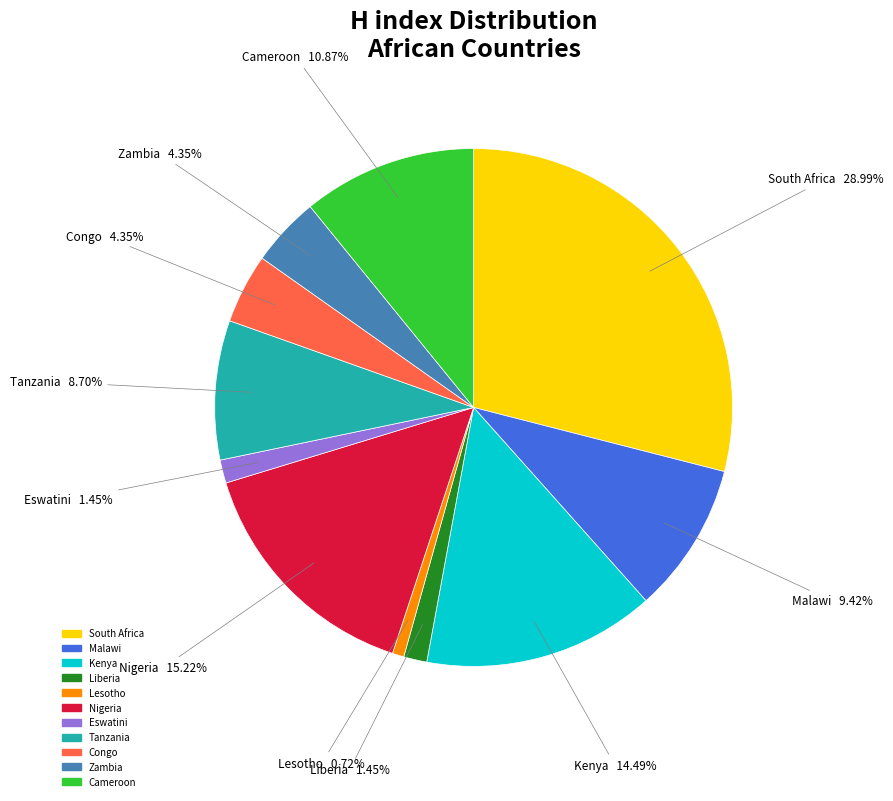

Which has a higher value, Kenya or Lesotho?

Kenya